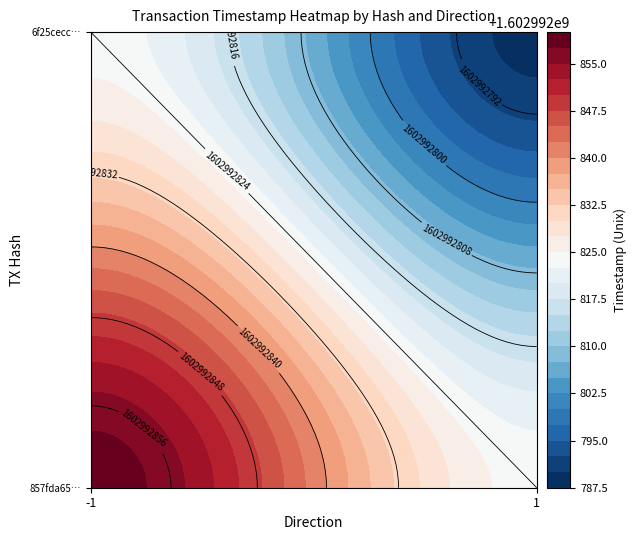

Reading right to left, extract all data points from this chart.

857fda6588fc7f770f3645aa62125e50064ae6b: time_stamp=1602992859	direction=-1
6f25cecc533ded558b2dfa628d9c08547d5aa32: time_stamp=1602992789	direction=1